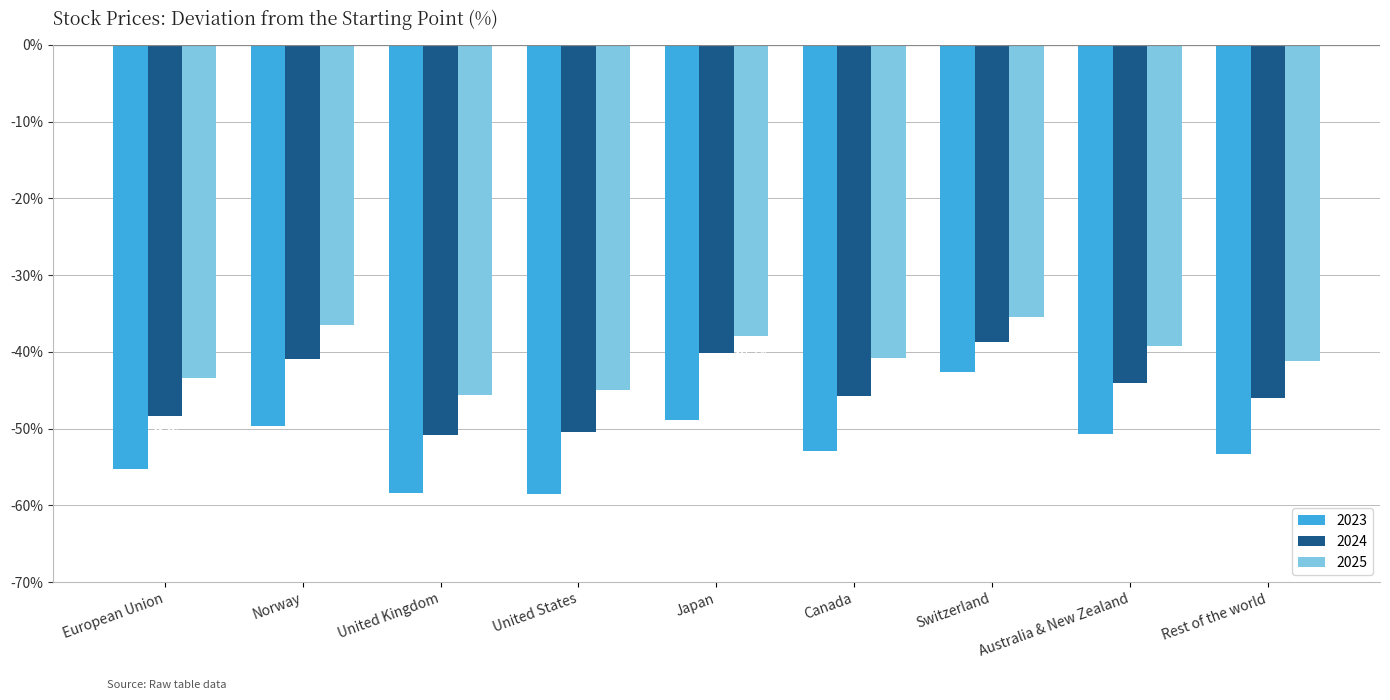

Read the 2024 value at Rest of the world.

-46.1